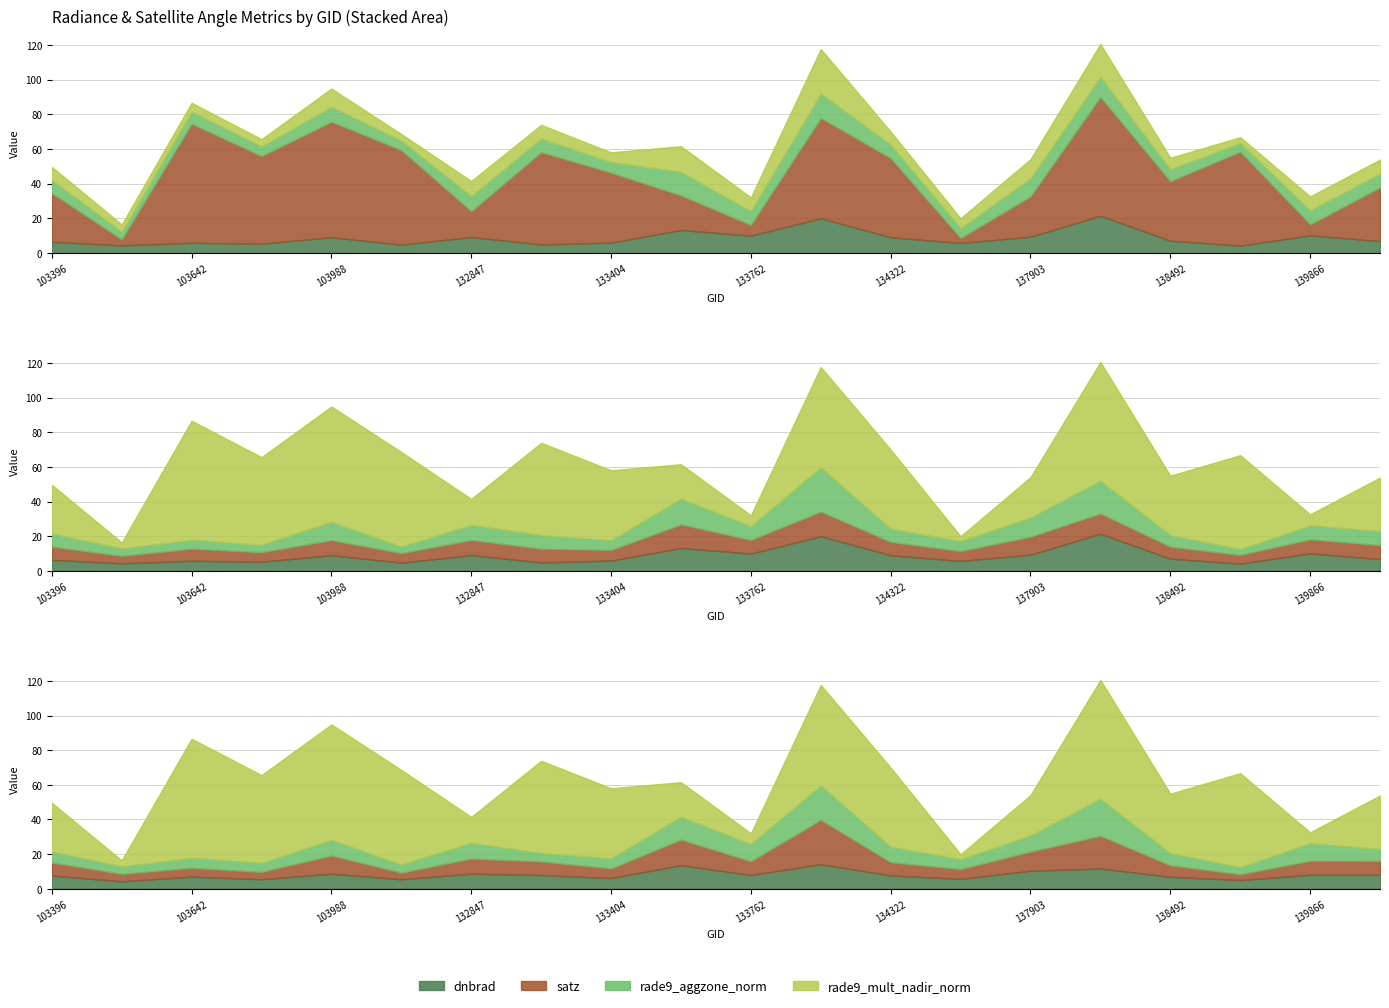

Reading left to right, transcribe all the data shown in this chart.

dnbrad: 103396=6.3	103515=4.3	103642=5.8	103877=5.3	103988=9.0	104471=4.7	132847=9.1	133209=4.9	133404=5.9	133584=13.2	133762=9.9	134138=20.0	134322=9.0	134687=5.7	137903=9.3	137916=21.4	138492=7.0	139283=4.1	139866=10.1	140059=6.8
satz: 103396=28.1	103515=3.4	103642=68.7	103877=50.6	103988=66.6	104471=54.6	132847=14.9	133209=53.2	133404=40.4	133584=19.9	133762=6.2	134138=57.9	134322=45.7	134687=2.8	137903=23.3	137916=68.5	138492=34.3	139283=54.2	139866=6.4	140059=30.9
rade9_aggzone_norm: 103396=7.7	103515=4.3	103642=7.0	103877=5.5	103988=8.7	104471=5.5	132847=8.7	133209=7.9	133404=6.2	133584=13.6	133762=7.9	134138=14.2	134322=7.7	134687=5.7	137903=10.4	137916=11.7	138492=6.9	139283=5.0	139866=8.1	140059=8.0
rade9_mult_nadir_norm: 103396=7.5	103515=4.3	103642=5.1	103877=4.3	103988=10.5	104471=3.8	132847=8.7	133209=7.9	133404=5.6	133584=14.8	133762=7.9	134138=25.6	134322=7.6	134687=5.7	137903=11.1	137916=18.9	138492=6.7	139283=3.3	139866=8.1	140059=8.1